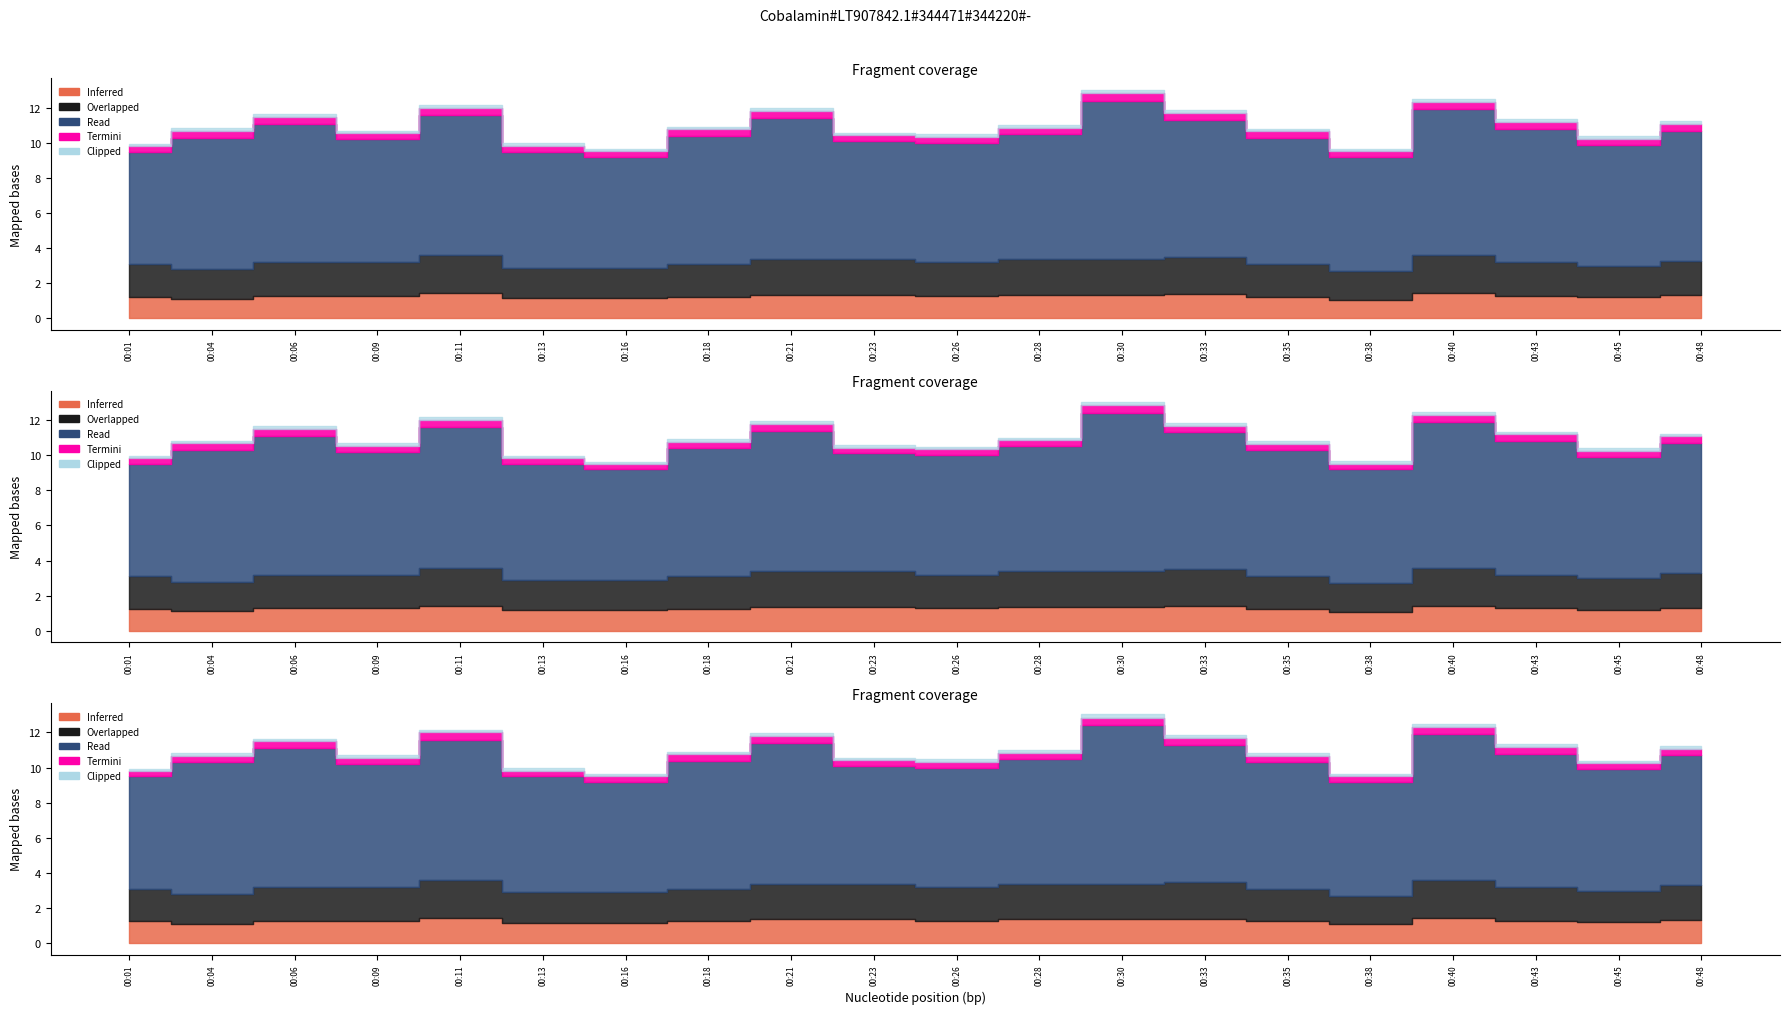

How many P2 values are between 3 and 4?

16